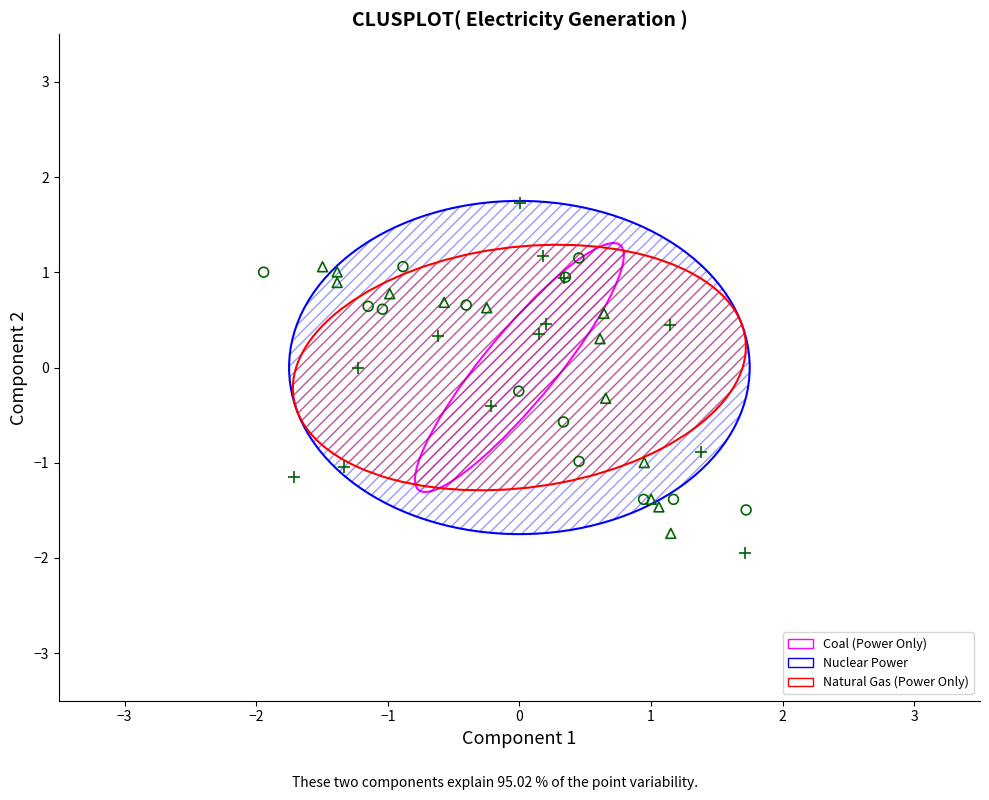

Which series has the largest Y range (max minus min)?

Coal (Power Only)